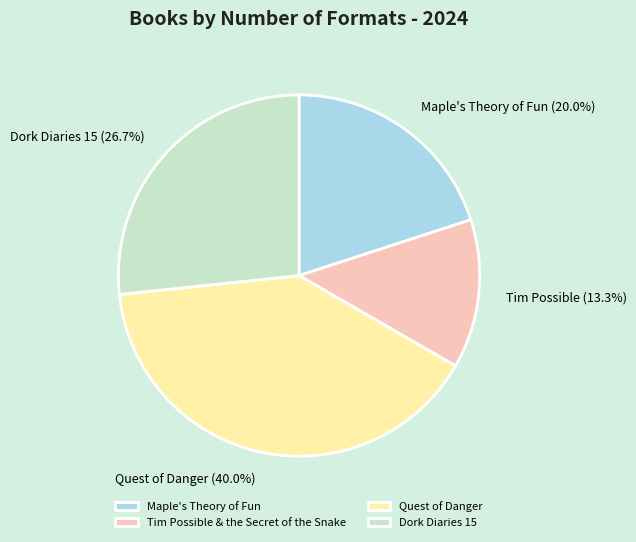

How many slices are in this pie chart?

4